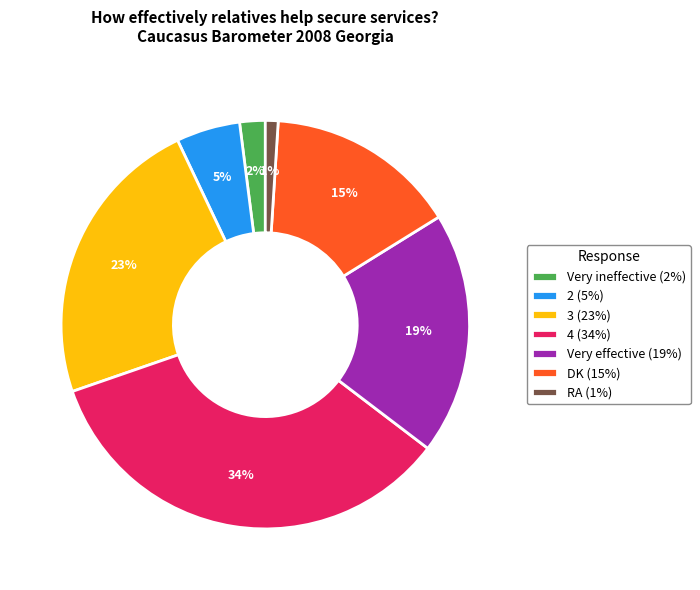

To the nearest percent, what percentage of the pie is Very effective?

19%